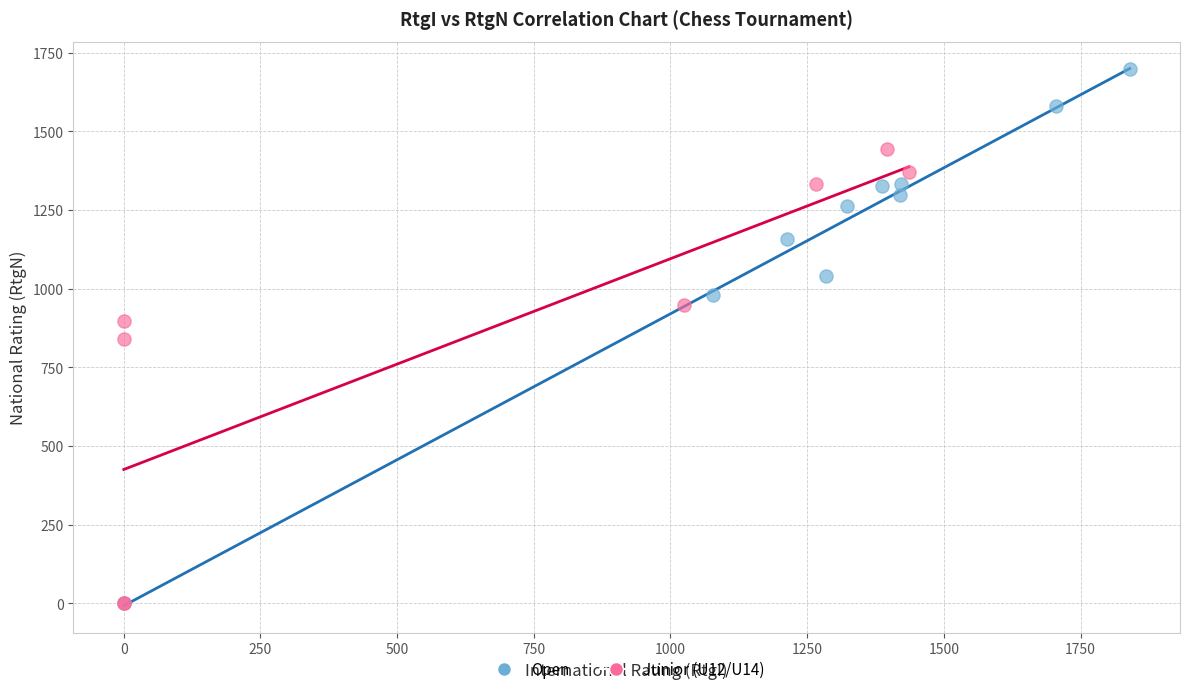

Which series reaches the maximum Y coordinate?

Open